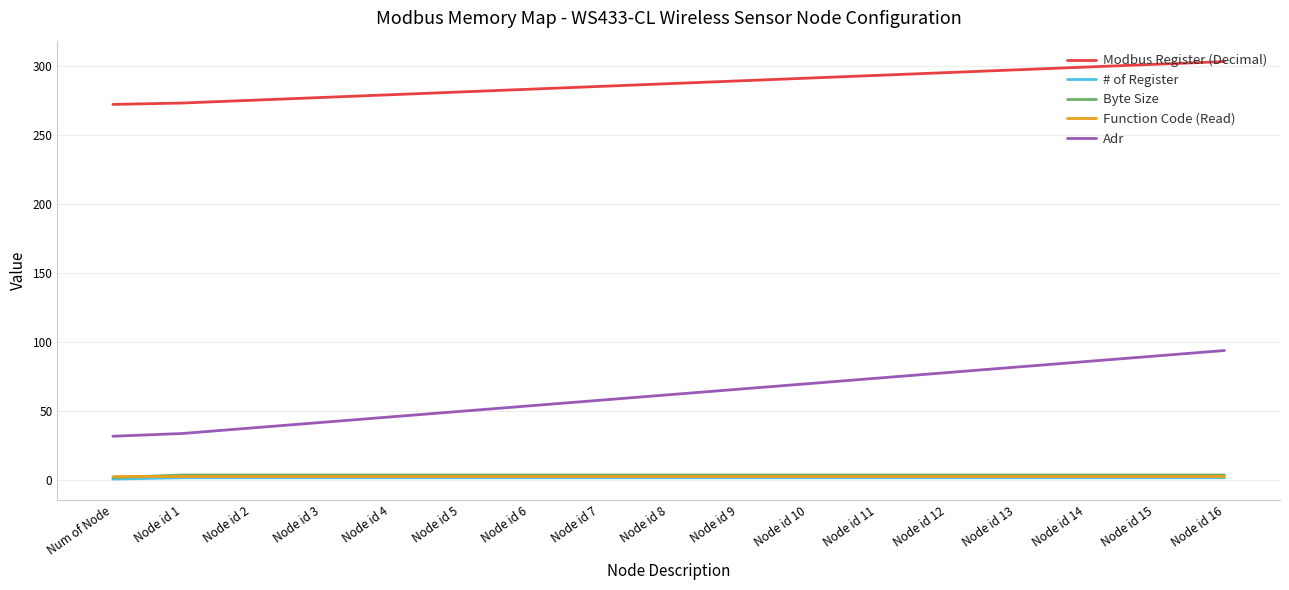

True or false: Function Code (Read) and Modbus Register (Decimal) cross at least once.

False